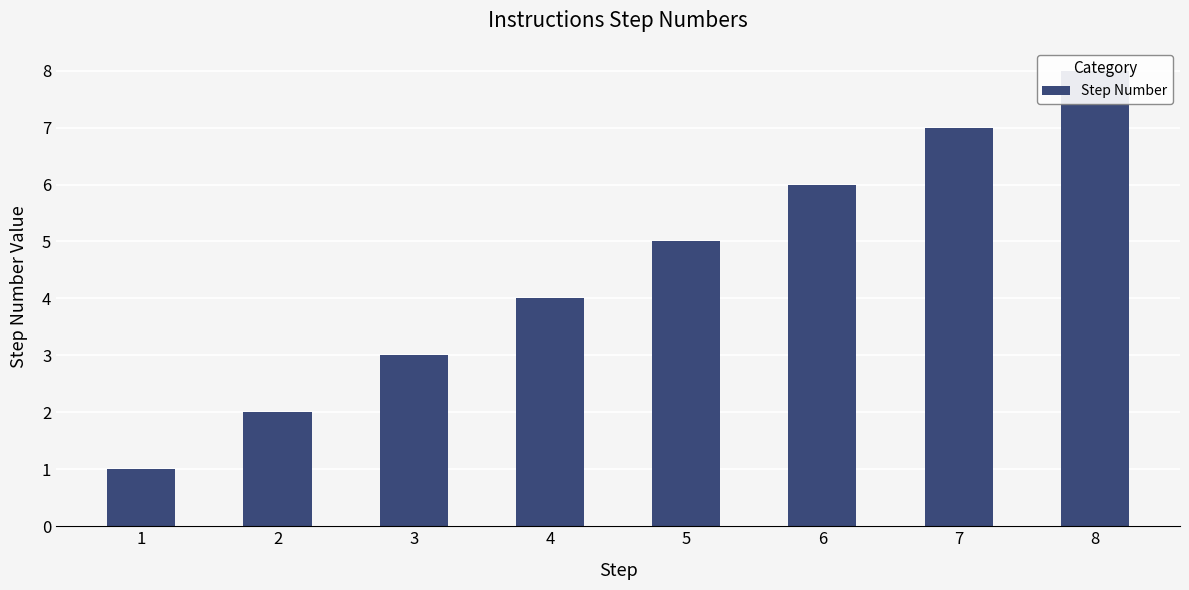

Between 6 and 1, which is larger?

6